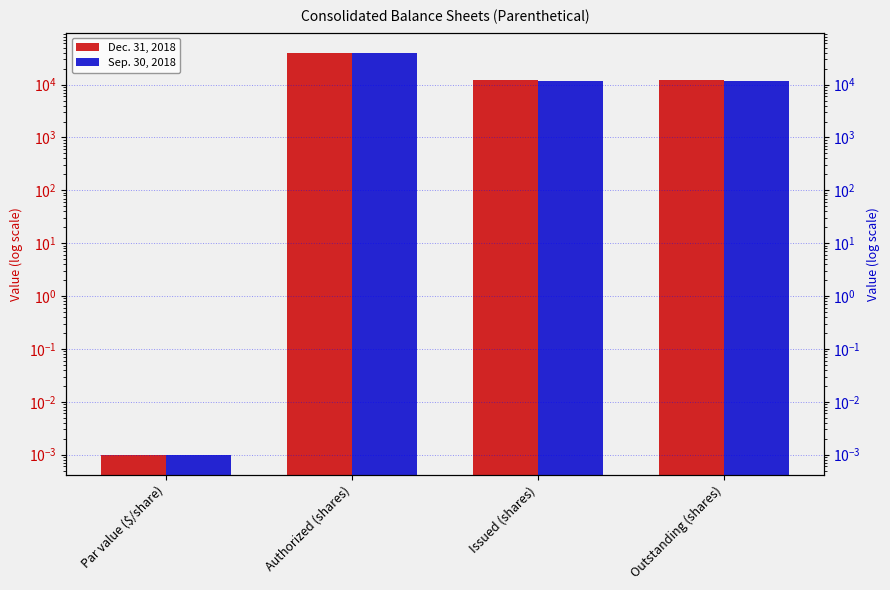

The Dec. 31, 2018 series shows 14029.3 at Authorized (shares). True or false?

False